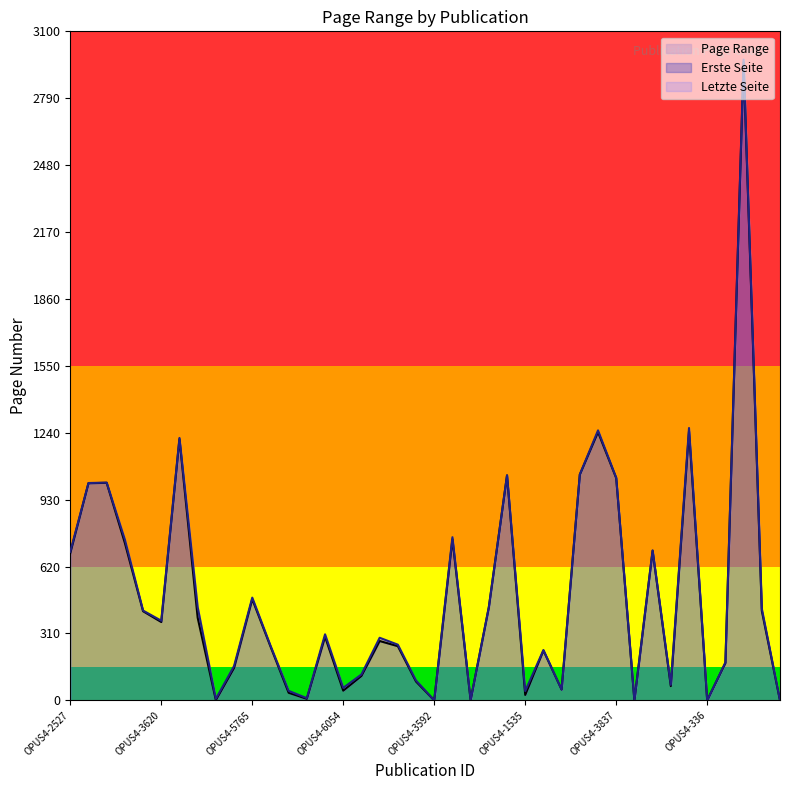

Reading left to right, list all the values displayed in this chart.

Erste Seite: 682	1006	1008	729	413	363	1211	383	1	150	469	250	35	7	295	45	113	275	251	87	0	747	1	431	1042	25	231	50	1046	1243	1030	0	693	66	1247	0	173	2957	415	0
Letzte Seite: 689	1007	1009	745	416	369	1216	432	7	159	476	254	44	10	306	58	120	290	258	92	0	756	2	432	1043	43	233	50	1047	1251	1031	0	695	72	1262	0	176	2969	425	0